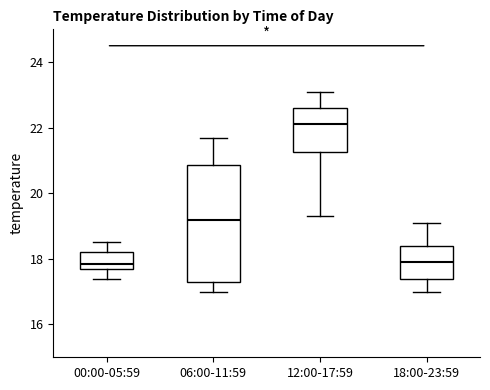

Which box's median line is the highest?

12:00-17:59